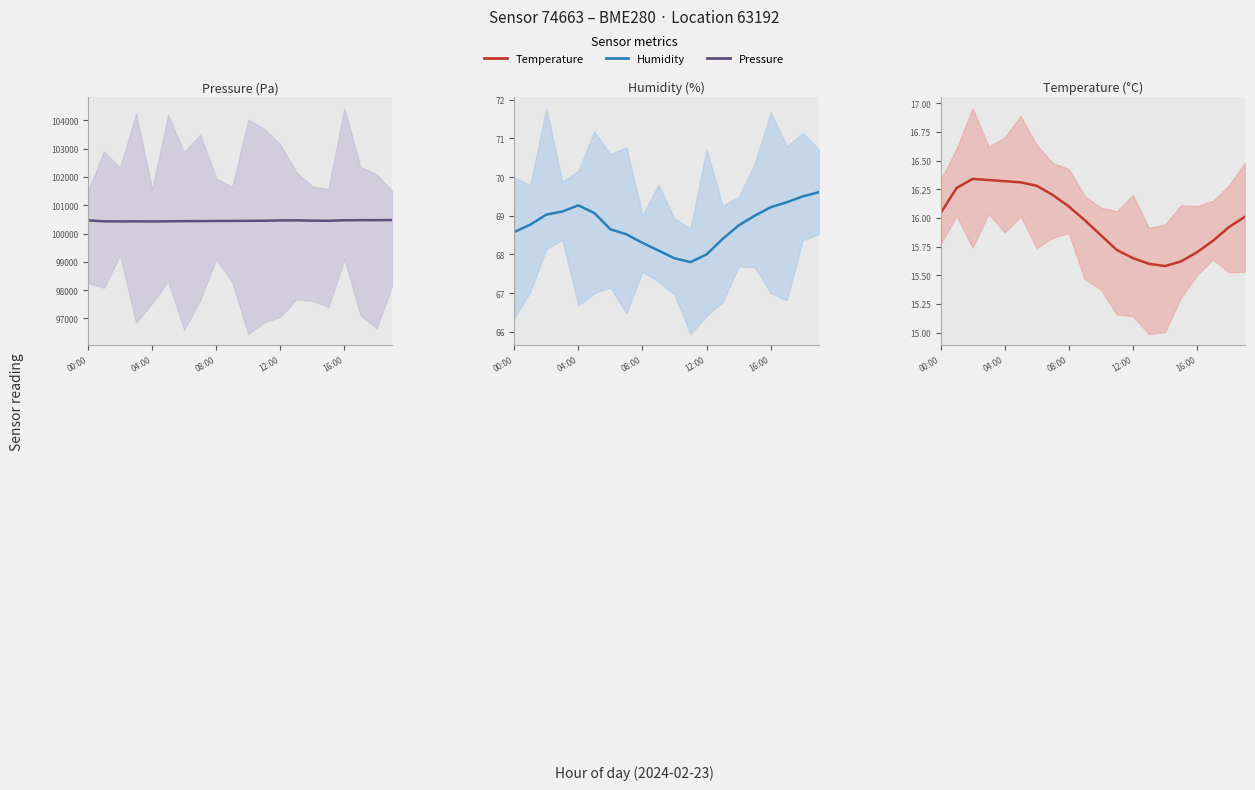

At which category is the sum across all series the highest?

19